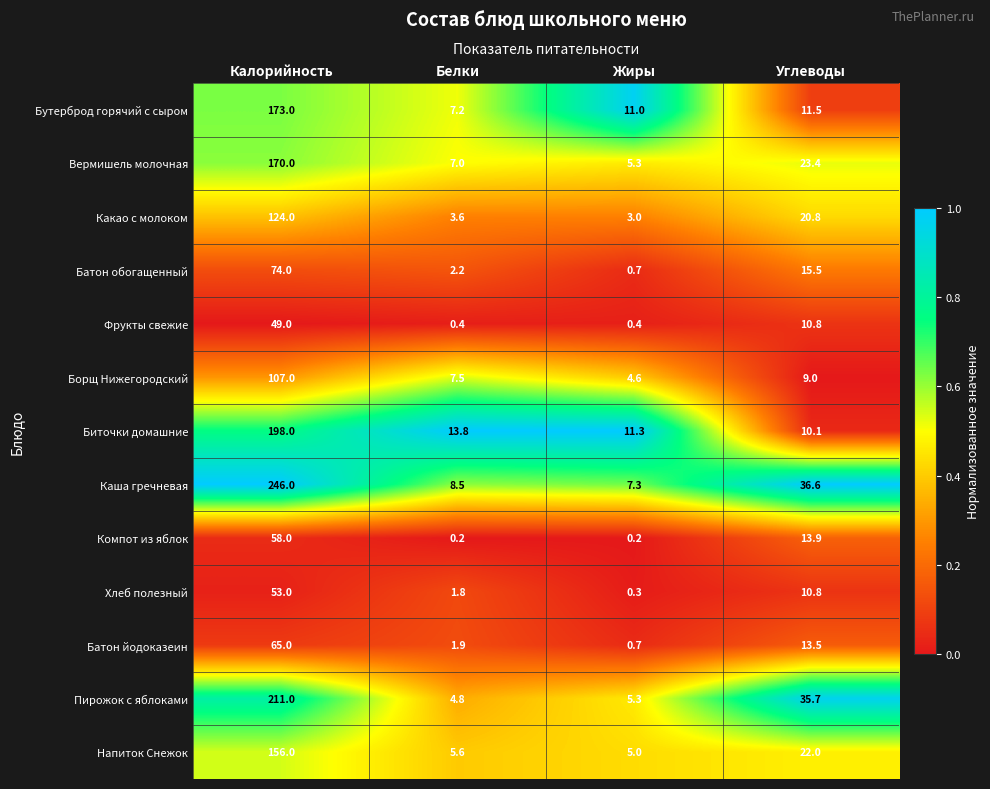

At which category is the sum across all series the highest?

Калорийность